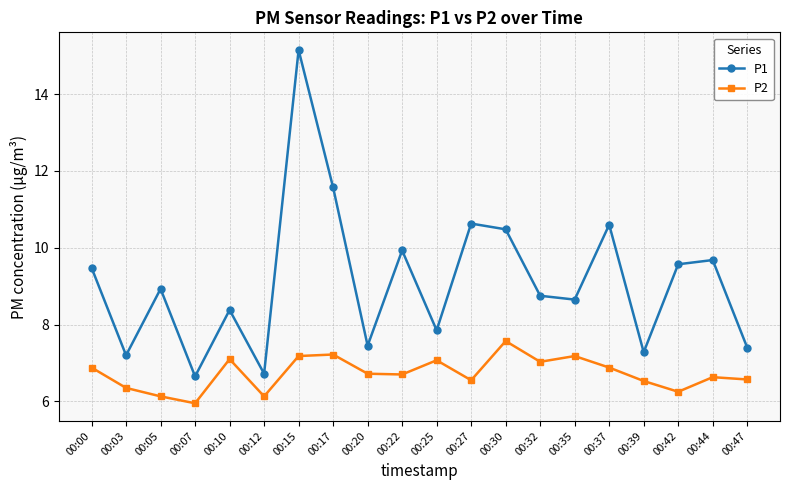

At which category does P2 reach its first local peak?

00:10